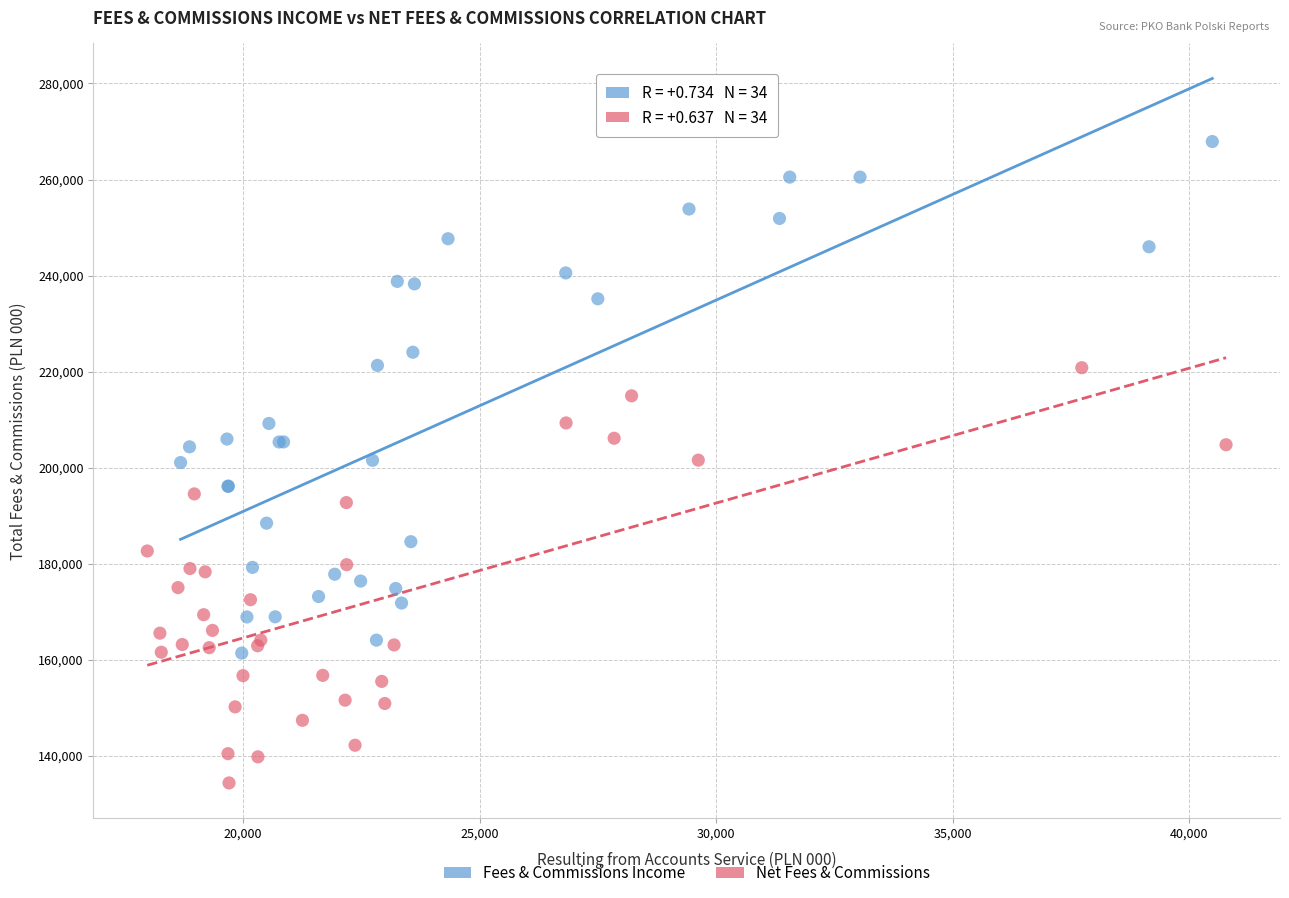

Which series has the widest spread of Y values?

Fees & Commissions Income